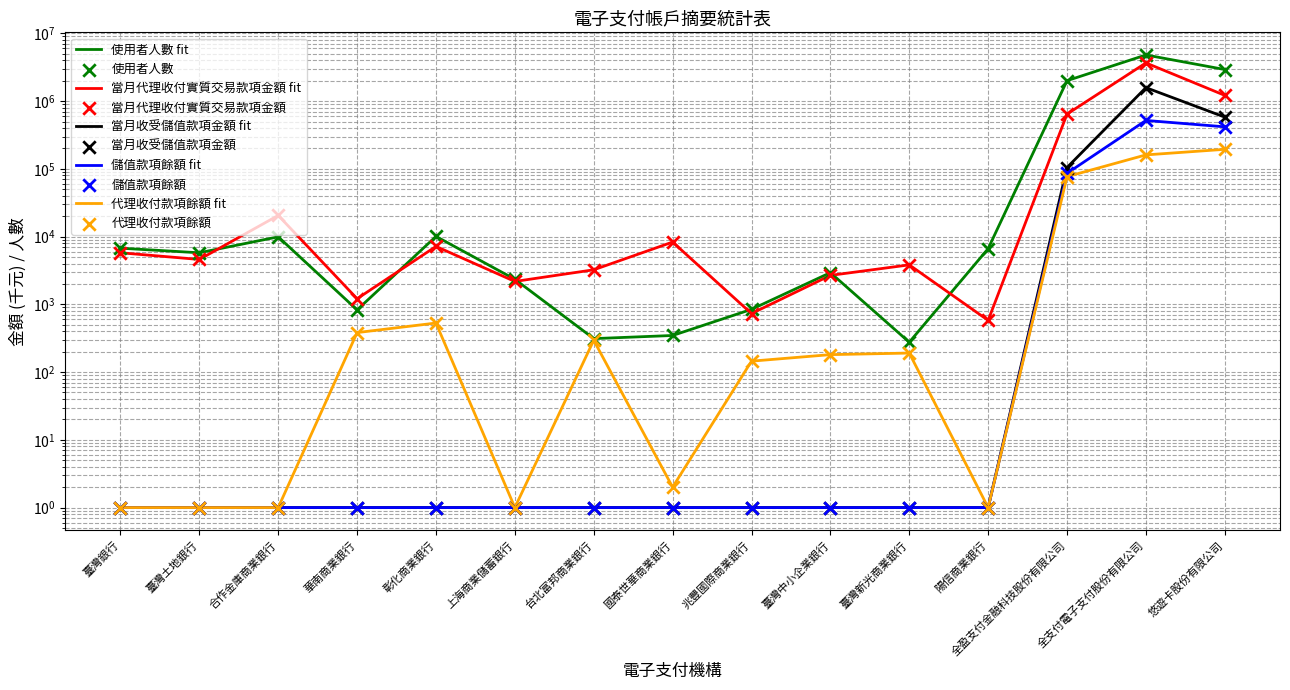

Which series reaches the maximum Y coordinate?

使用者人數